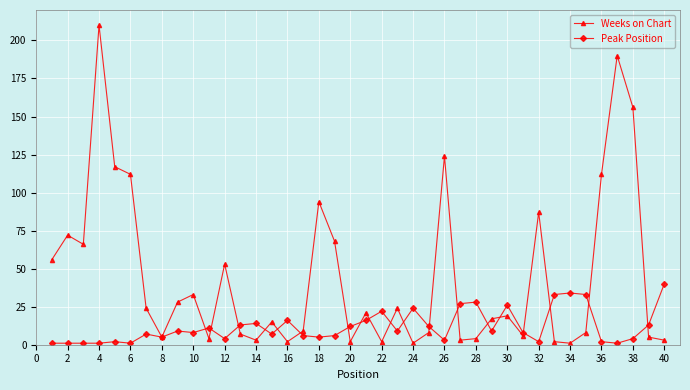

True or false: Peak Position and Weeks on Chart intersect in this chart.

True